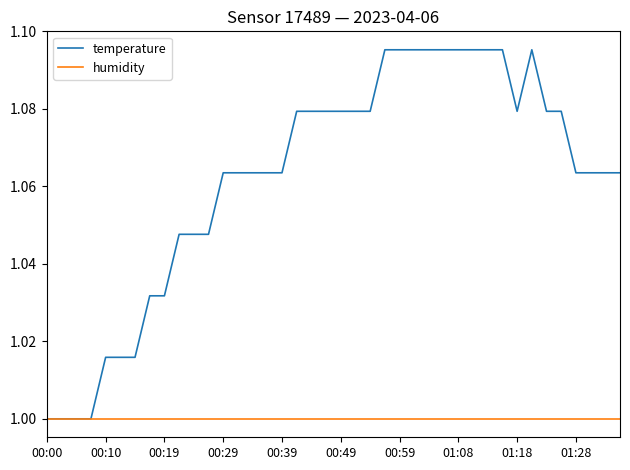

Which series has the widest spread of values?

temperature